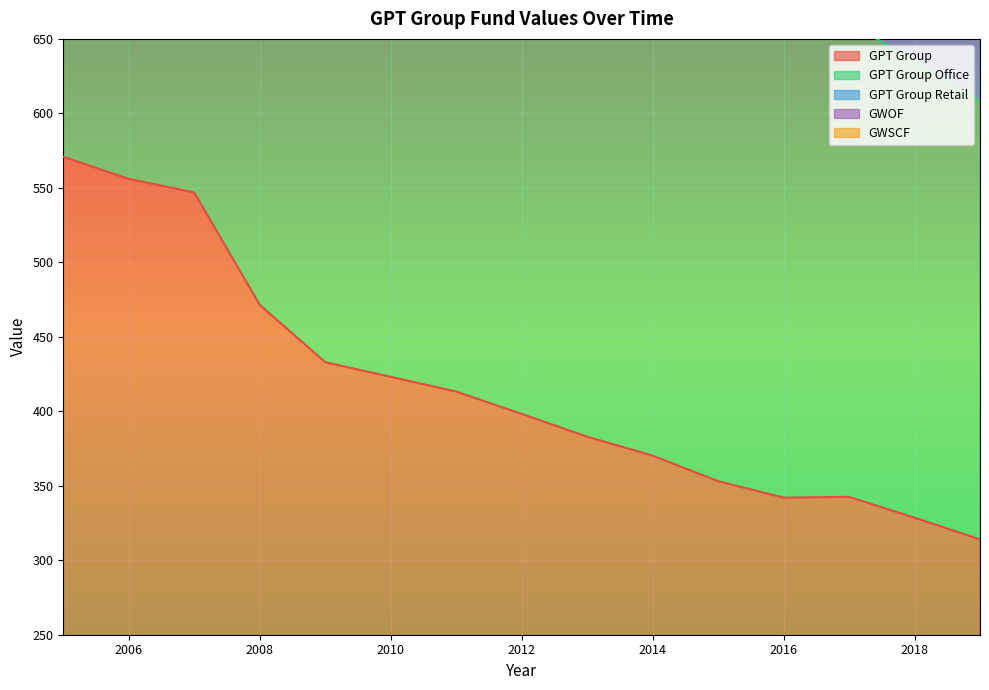

List the series in order of their peak value, lowest first.

GPT Group, GPT Group Office, GPT Group Retail, GWOF